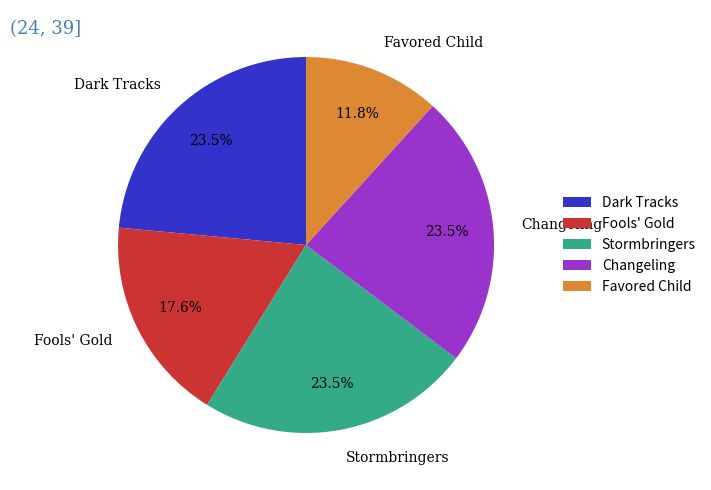

Combined, do Favored Child and Stormbringers account for over 50%?

No